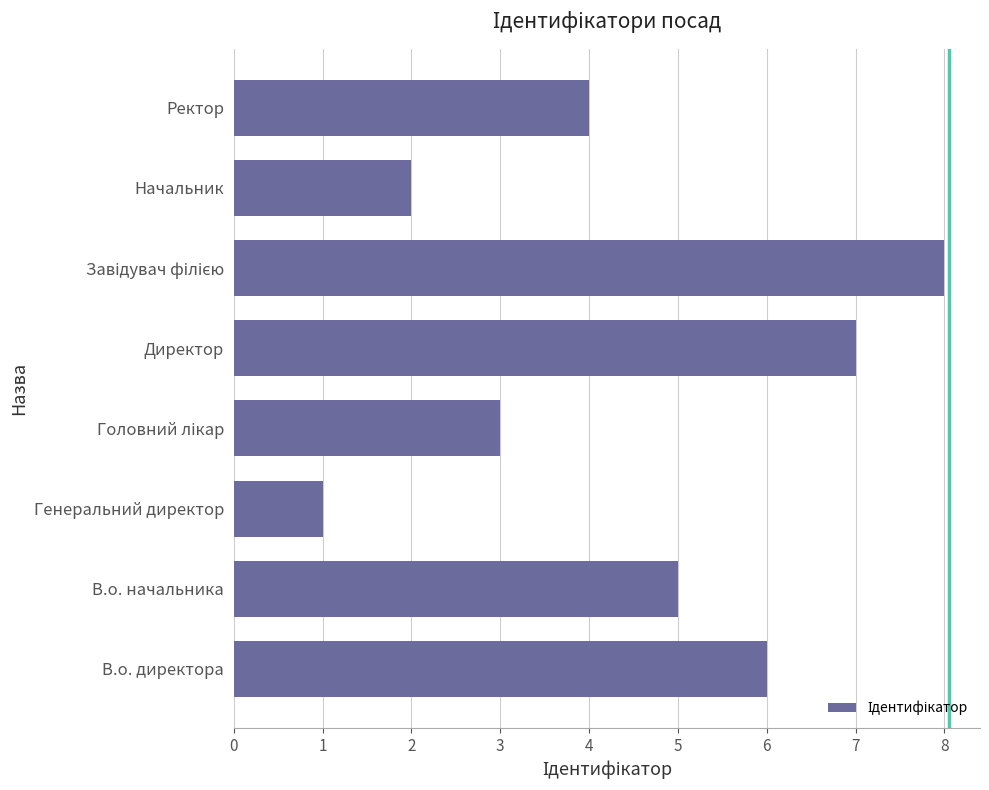

Is it true that the value at В.о. директора is 6?

True